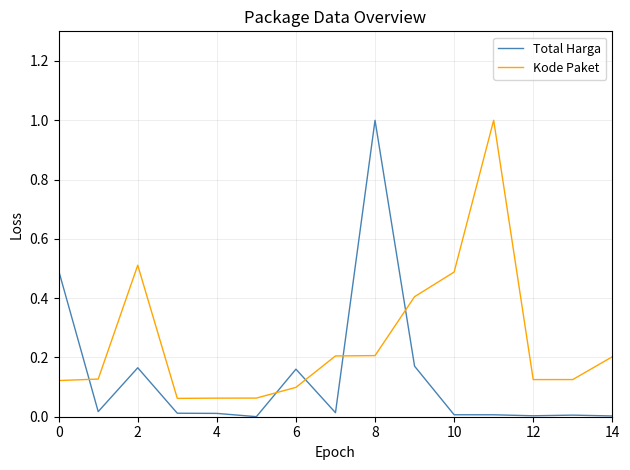

Which series has the largest range (max minus min)?

Total Harga